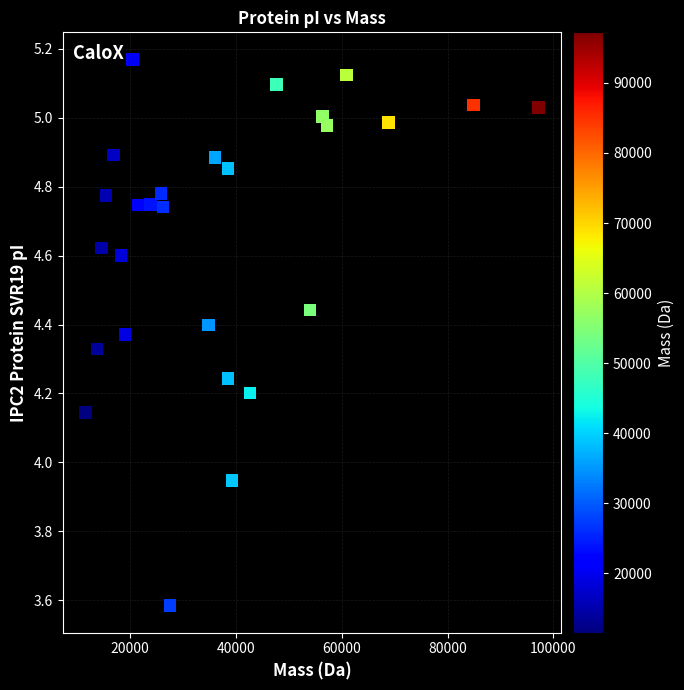

What is the range of Y values (max minus min)?

1.6